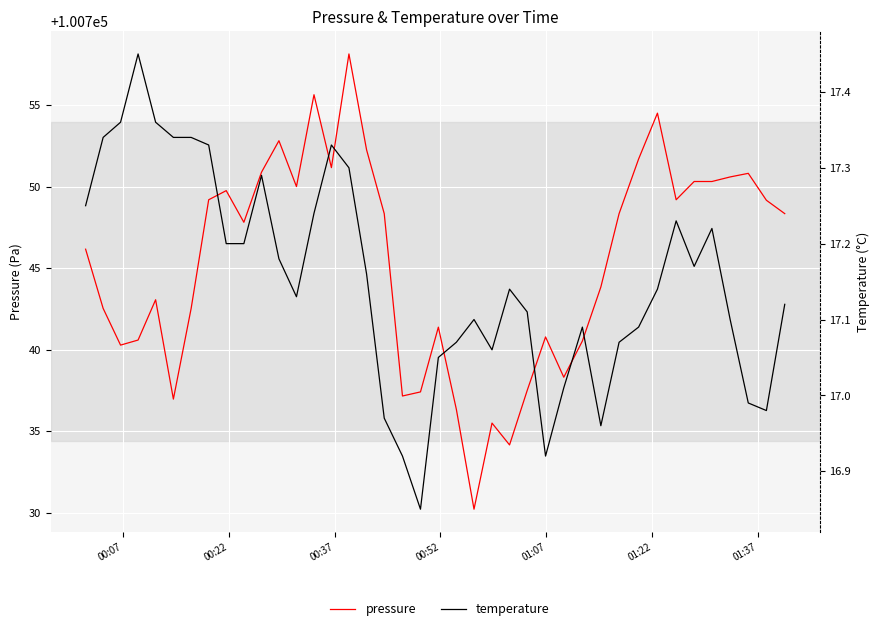

The value of pressure at 12 is 63082.4. True or false?

False